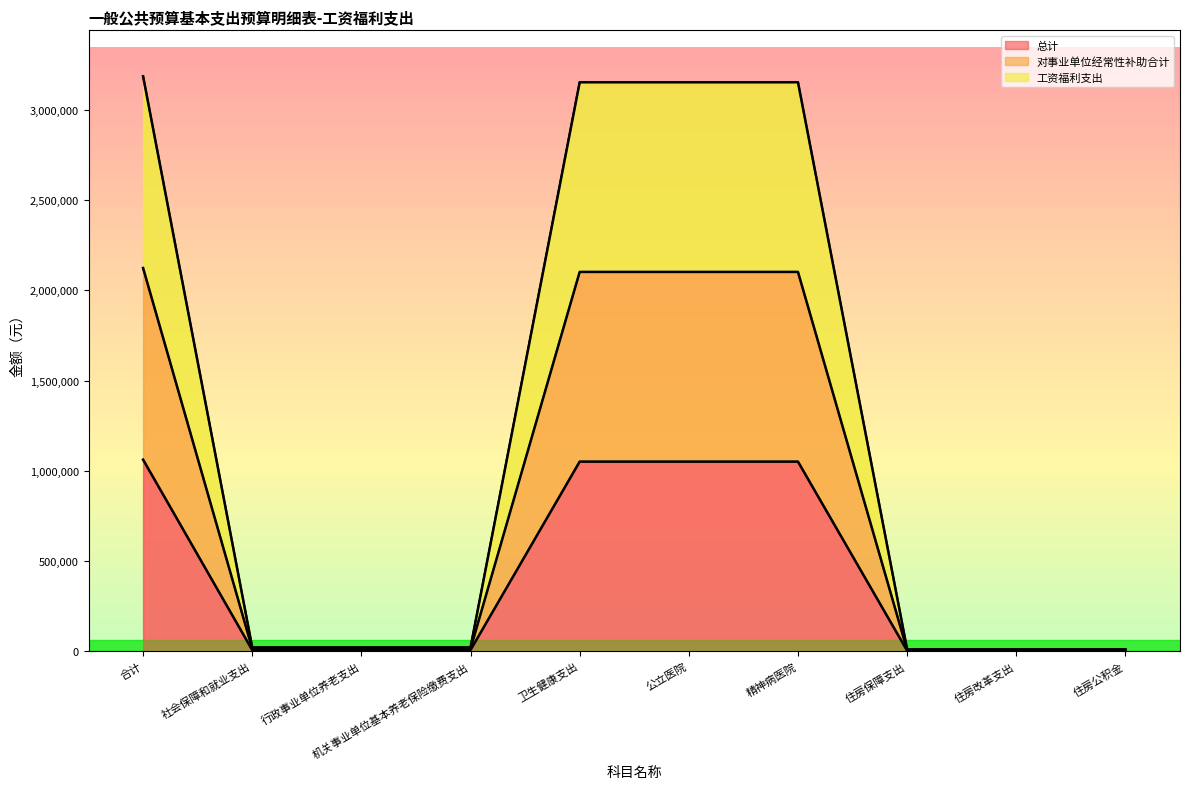

What is the difference between the second highest and second lowest values in the 对事业单位经常性补助合计 series?

2093930.2